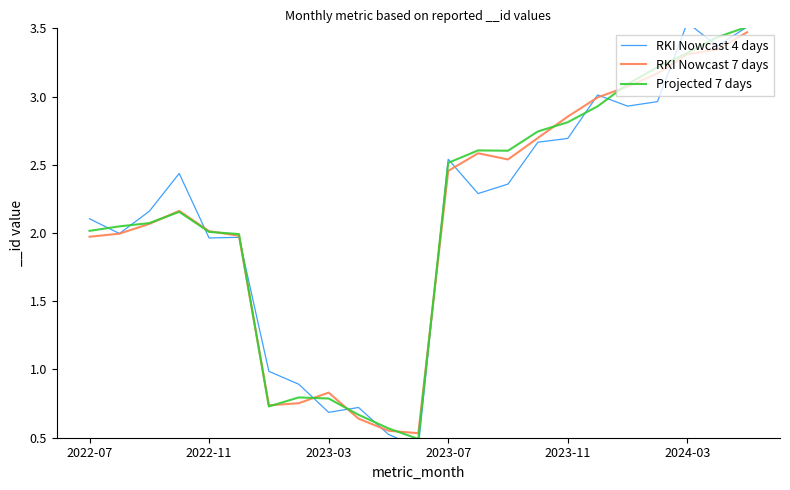

True or false: Projected 7 days has more than 0 points higher than both neighbors.

True